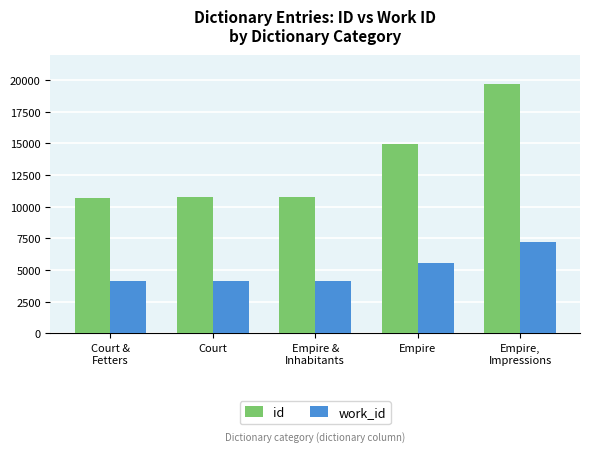

Is the value of id at Court greater than the value of work_id at Court?

Yes